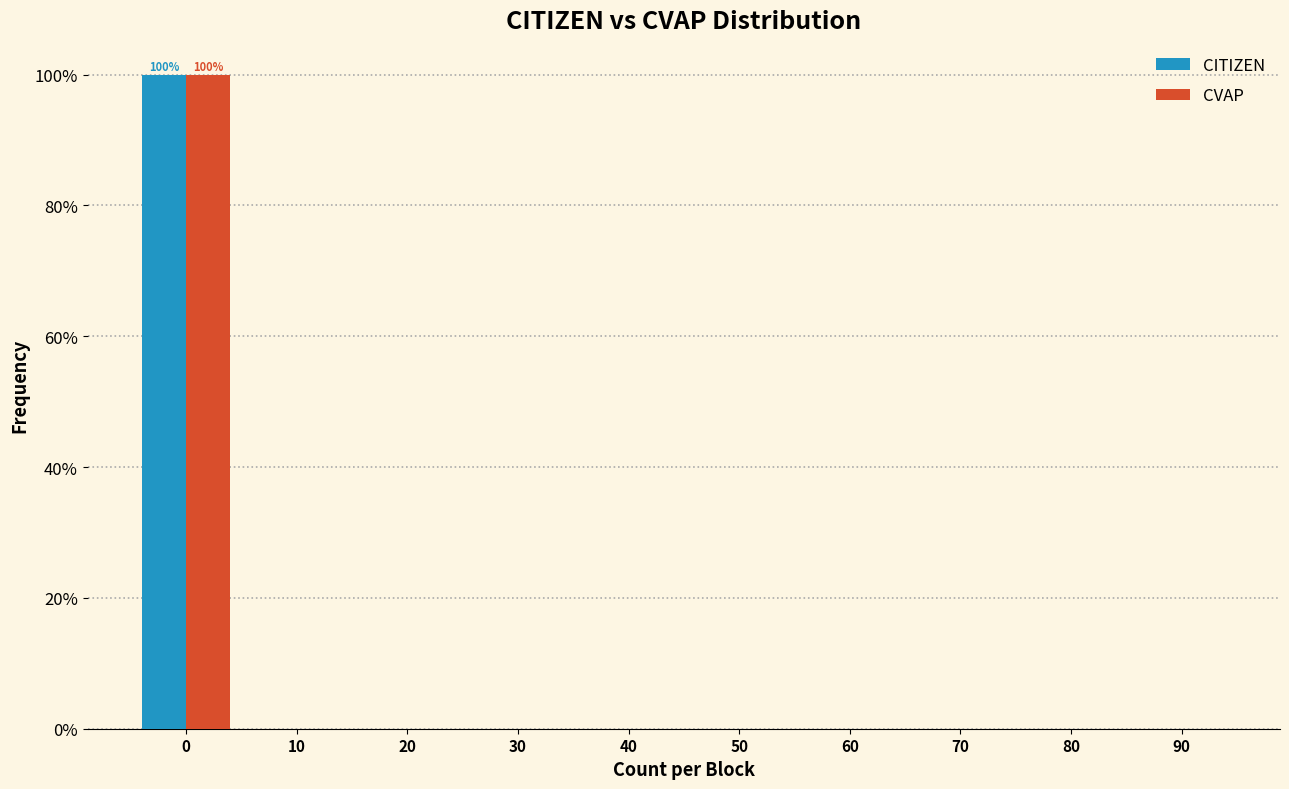

Reading left to right, what are all the values shown in this chart?

CITIZEN: 0=100	10=0	20=0	30=0	40=0	50=0	60=0	70=0	80=0	90=0
CVAP: 0=100	10=0	20=0	30=0	40=0	50=0	60=0	70=0	80=0	90=0